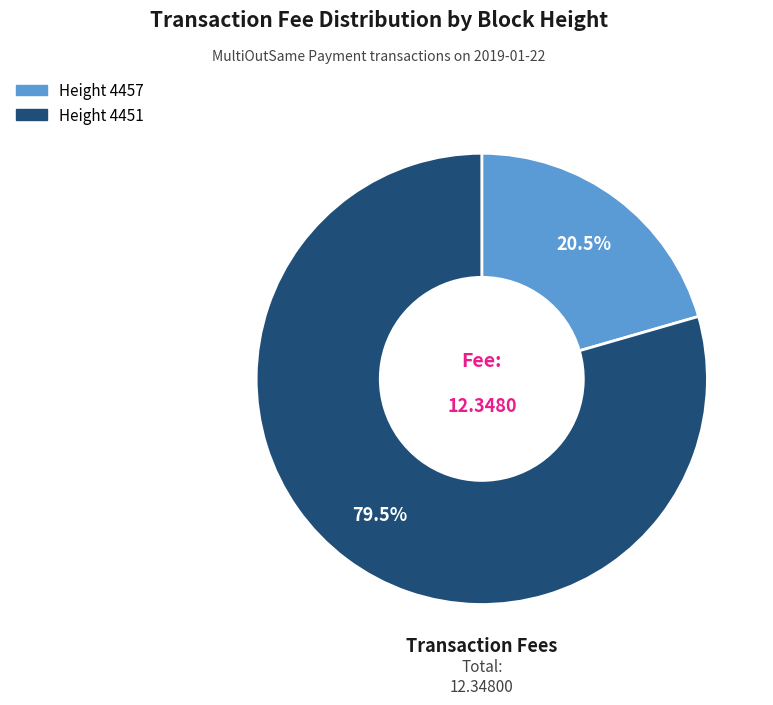

Is there a majority slice in this chart?

Yes